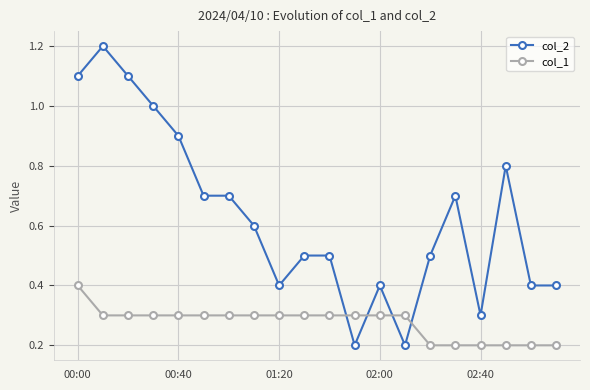

Which series has the widest spread of values?

col_2